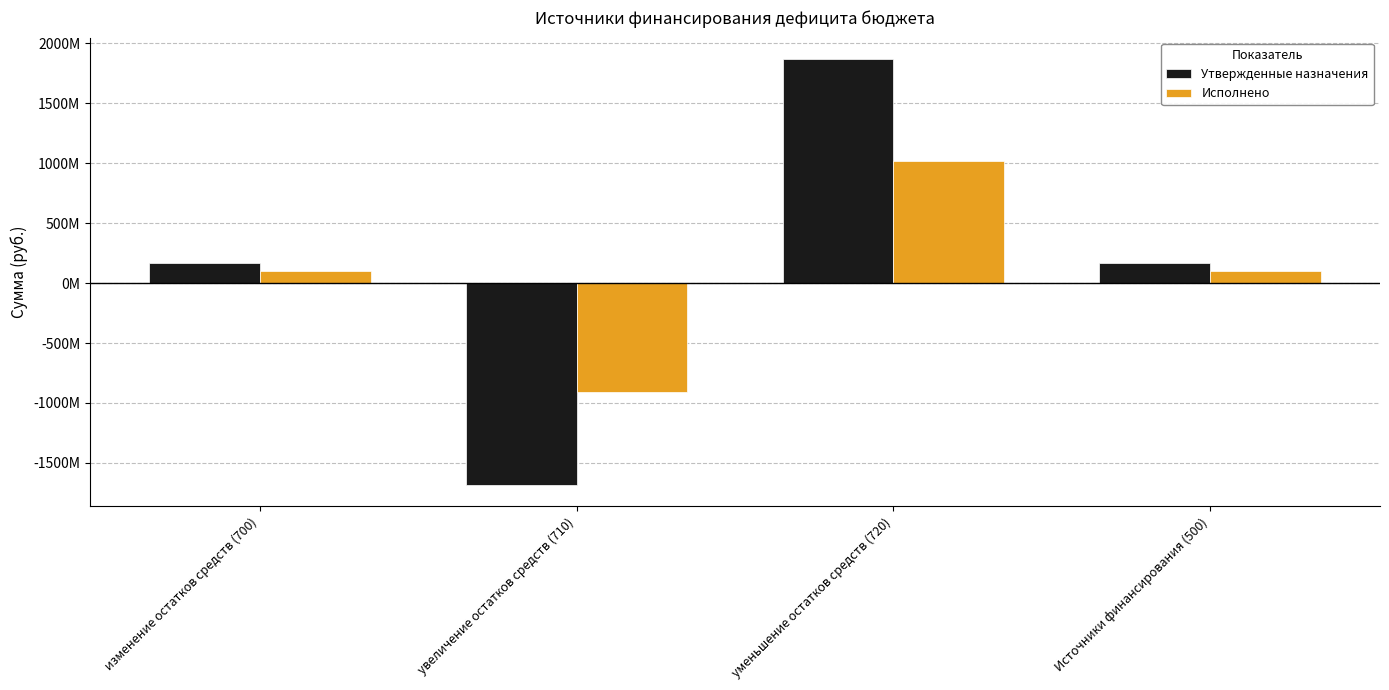

At which label does Утвержденные назначения first exceed 170304216?

изменение остатков средств (700)